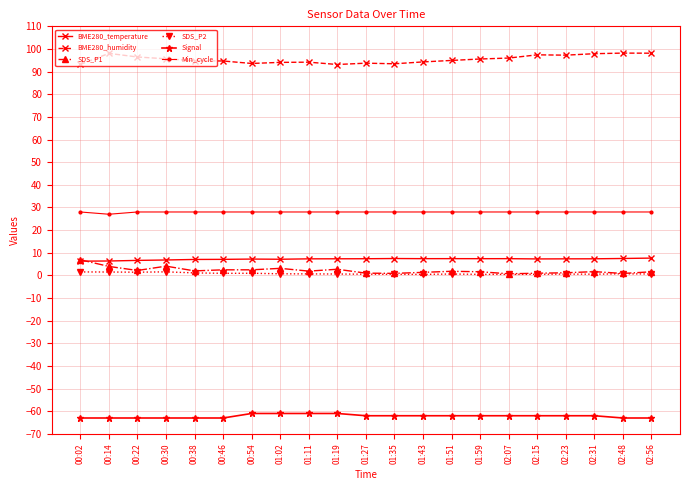

What is the maximum value shown in the chart?

98.2